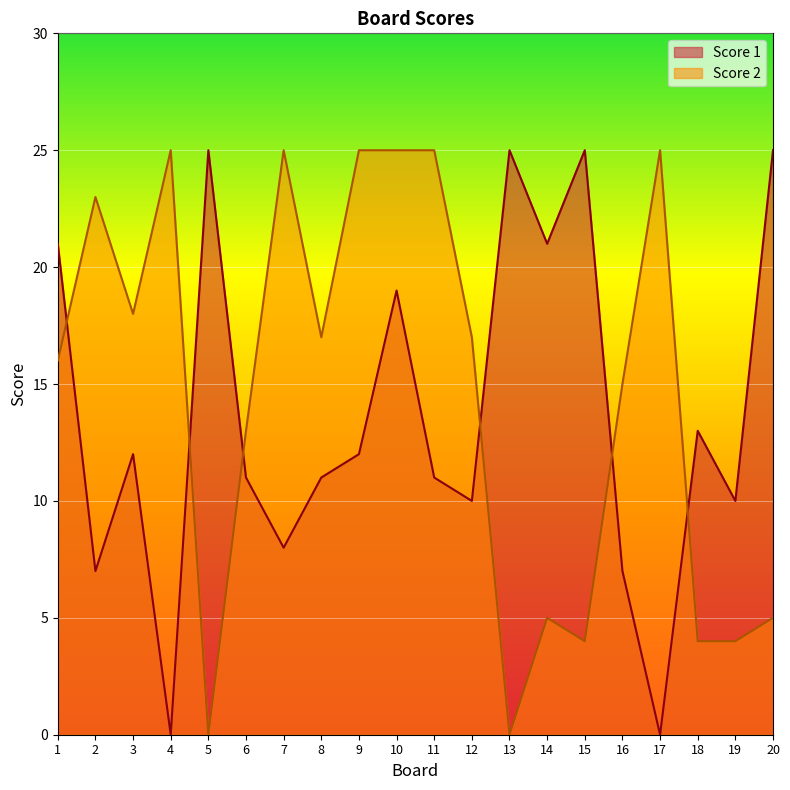

Reading left to right, list all the values displayed in this chart.

Score 1: 1=21	2=7	3=12	4=0	5=25	6=11	7=8	8=11	9=12	10=19	11=11	12=10	13=25	14=21	15=25	16=7	17=0	18=13	19=10	20=25
Score 2: 1=16	2=23	3=18	4=25	5=0	6=13	7=25	8=17	9=25	10=25	11=25	12=17	13=0	14=5	15=4	16=15	17=25	18=4	19=4	20=5